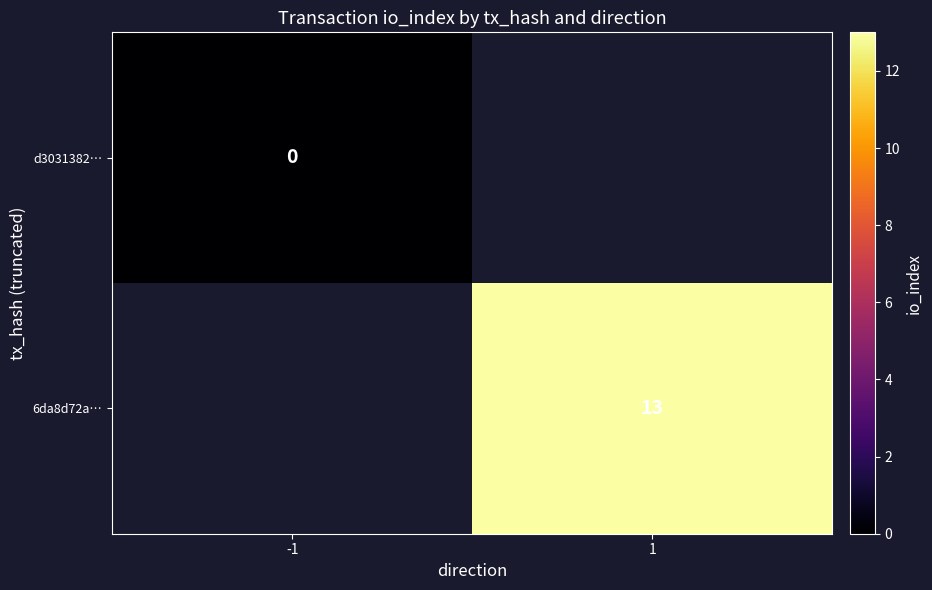

Is it true that 6da8d72a… equals 18 at 1?

False